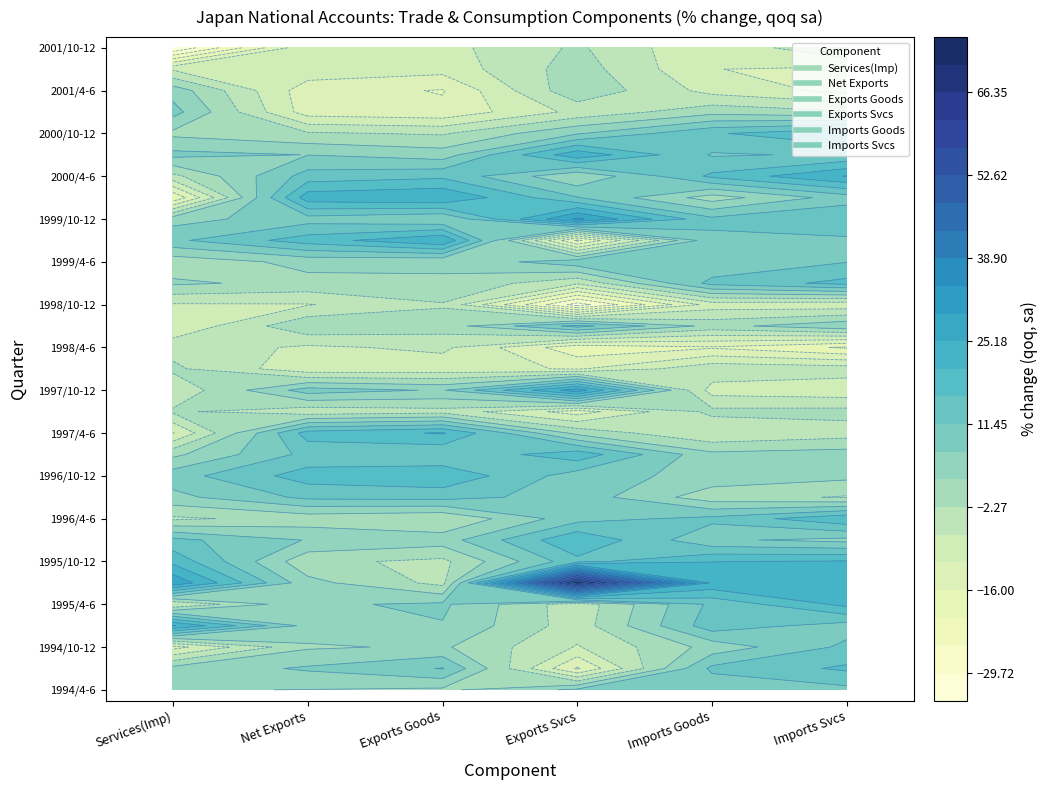

What is the highest value of the 1994/7-9 series?

16.8